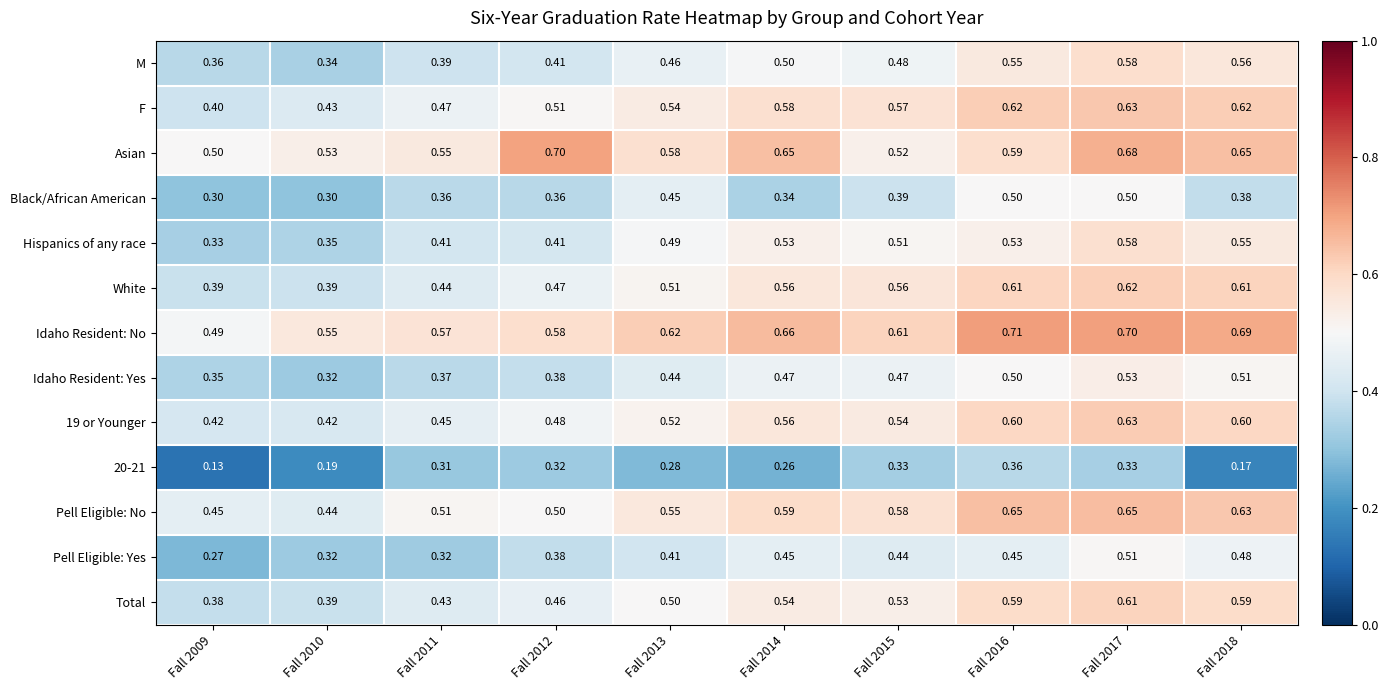

Which series changed the most between Fall 2016 and Fall 2017?

Asian